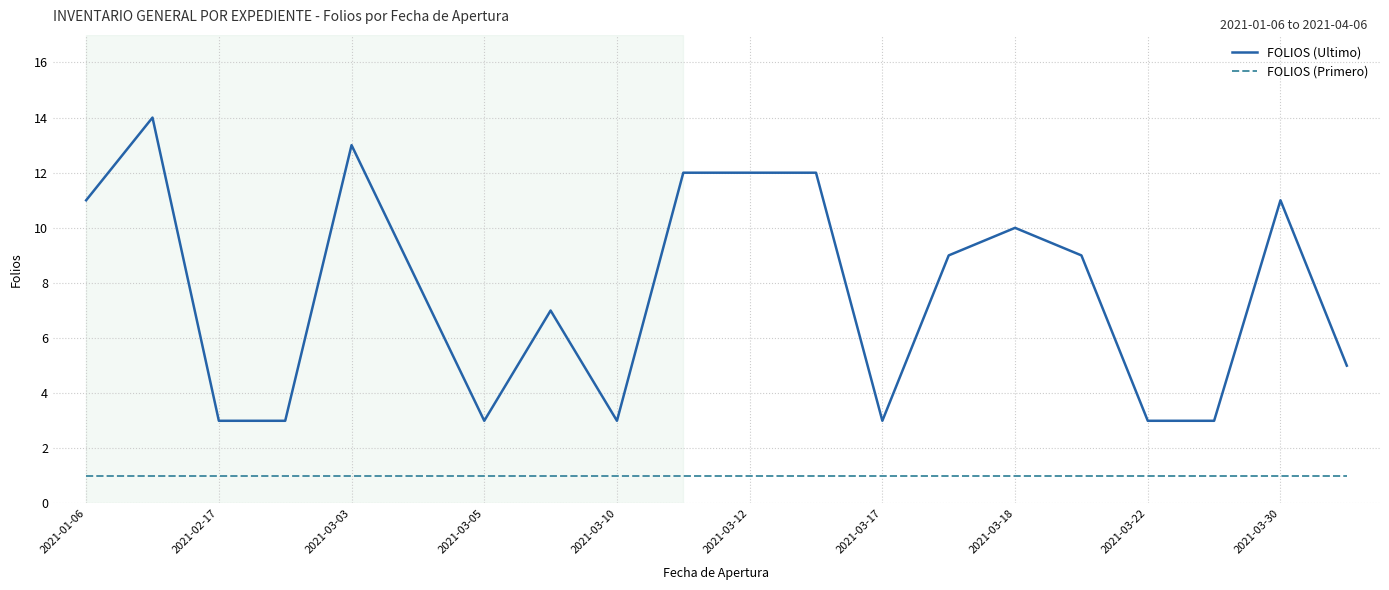

What is the difference between the maximum and minimum values in the FOLIOS (Ultimo) series?

11